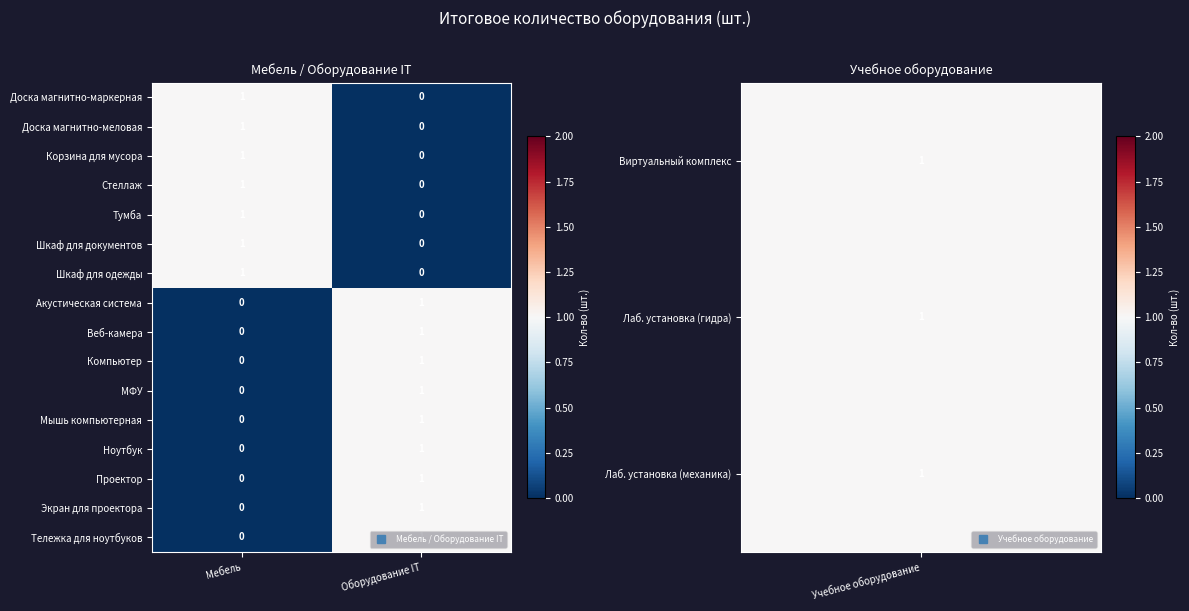

What is the greatest value displayed?

1